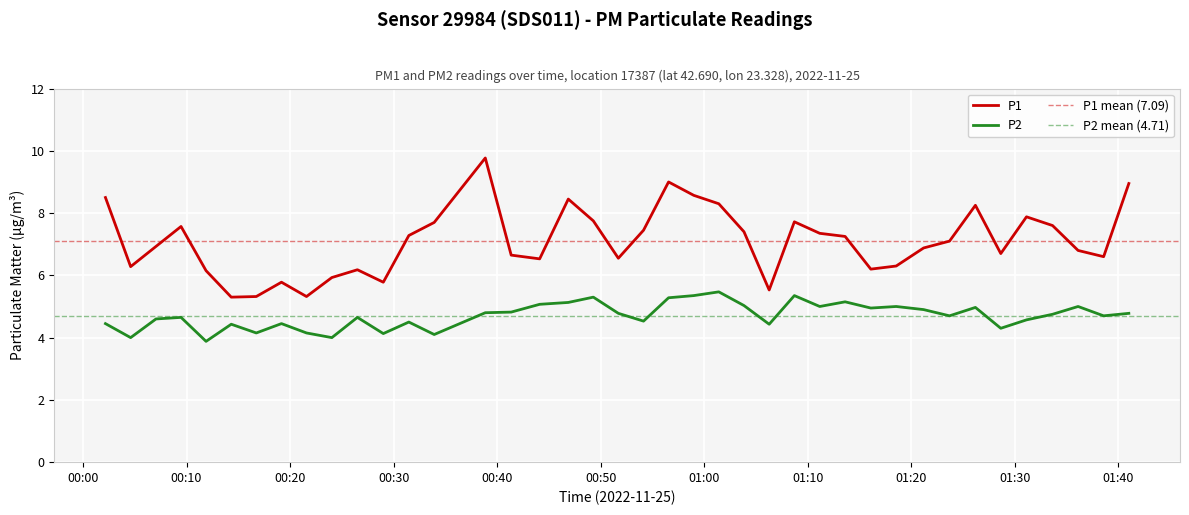

In P2, how many points are lower than both neighbors (excluding endpoints)?

13